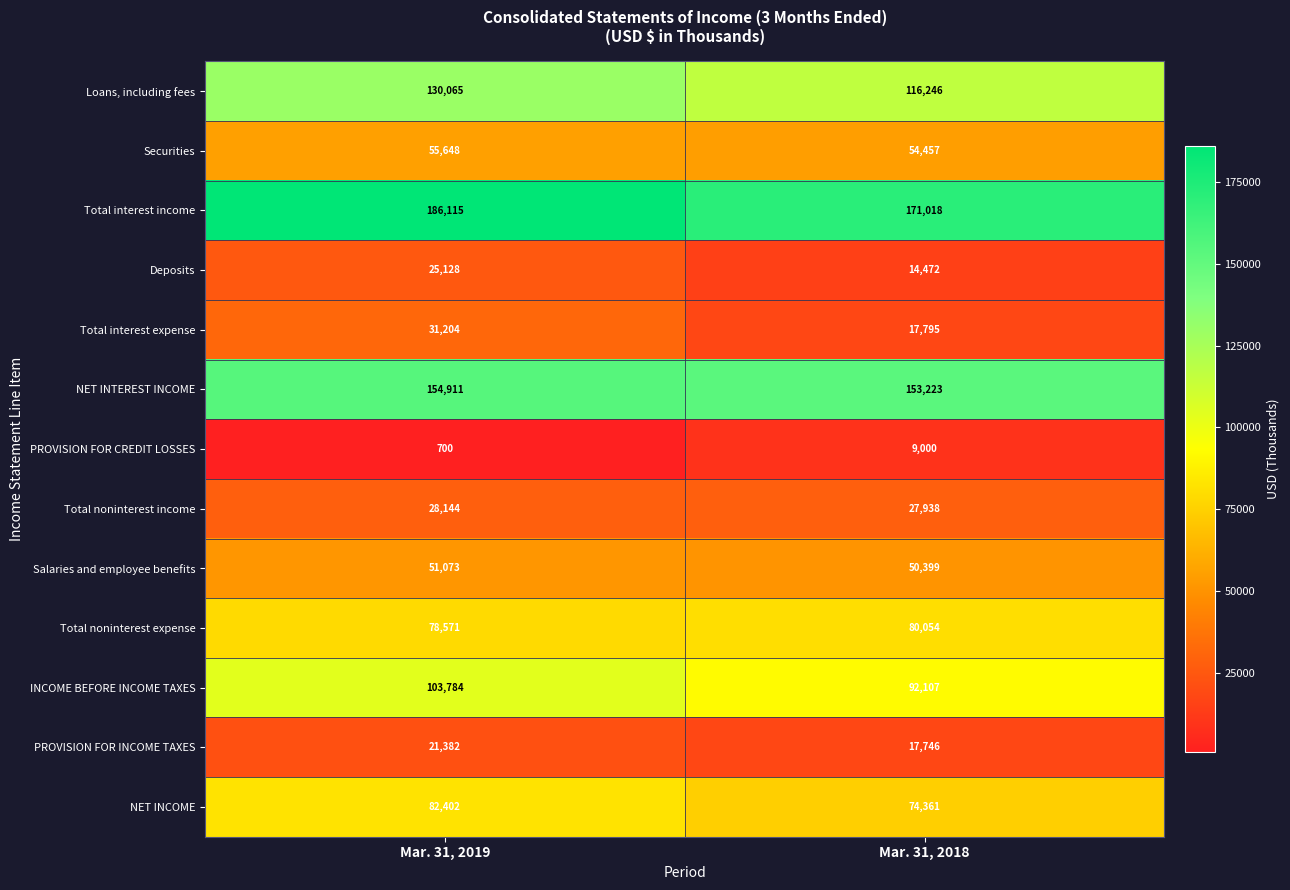

Between Mar. 31, 2019 and Mar. 31, 2018, which series saw the biggest shift?

Total interest income